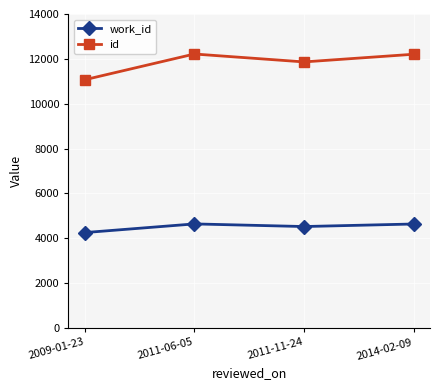

Is it true that work_id equals 4522 at 2011-11-24?

True